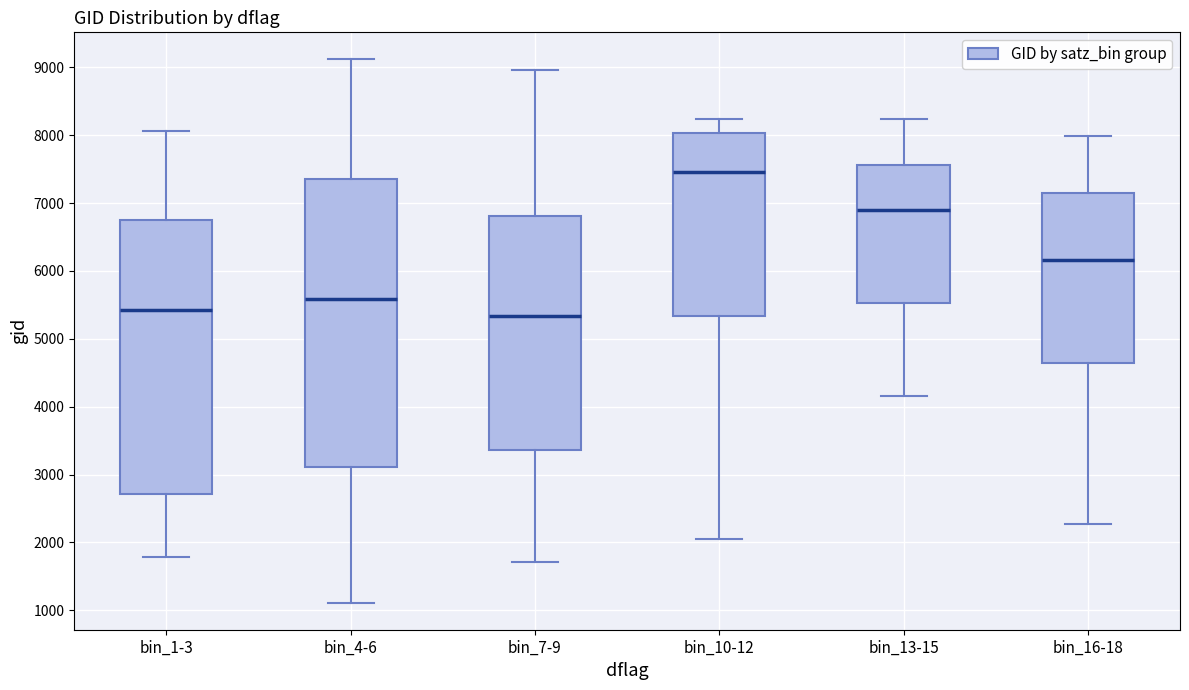

Reading left to right, read every box against the y-axis: the position of its median line, the range the box covers, and the ends of its whiskers. The values are not printed on the chart, so give them approximately, as read against the axis.

bin_1-3: median 5400, box 2700 to 6700, whiskers 1800 to 8100
bin_4-6: median 5600, box 3100 to 7300, whiskers 1100 to 9100
bin_7-9: median 5300, box 3400 to 6800, whiskers 1700 to 9000
bin_10-12: median 7500, box 5300 to 8000, whiskers 2100 to 8200
bin_13-15: median 6900, box 5500 to 7600, whiskers 4200 to 8200
bin_16-18: median 6200, box 4600 to 7100, whiskers 2300 to 8000